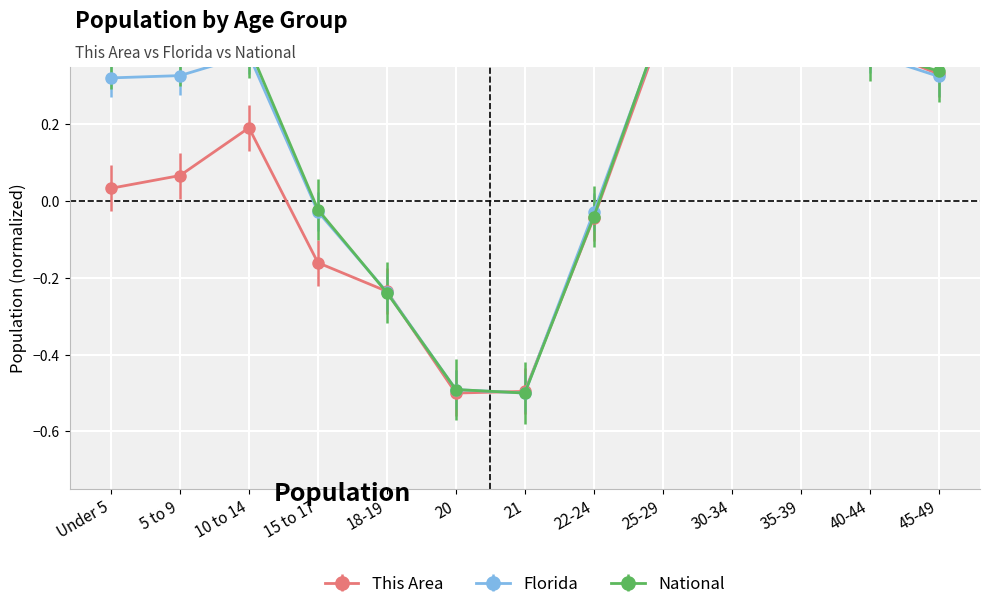

How many values in the National series exceed 0?

8